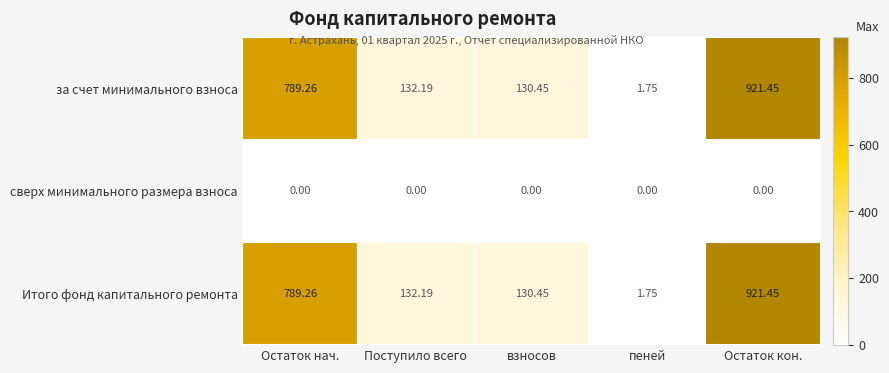

Rank the categories by Итого фонд капитального ремонта value from lowest to highest.

пеней, взносов, Поступило всего, Остаток нач., Остаток кон.